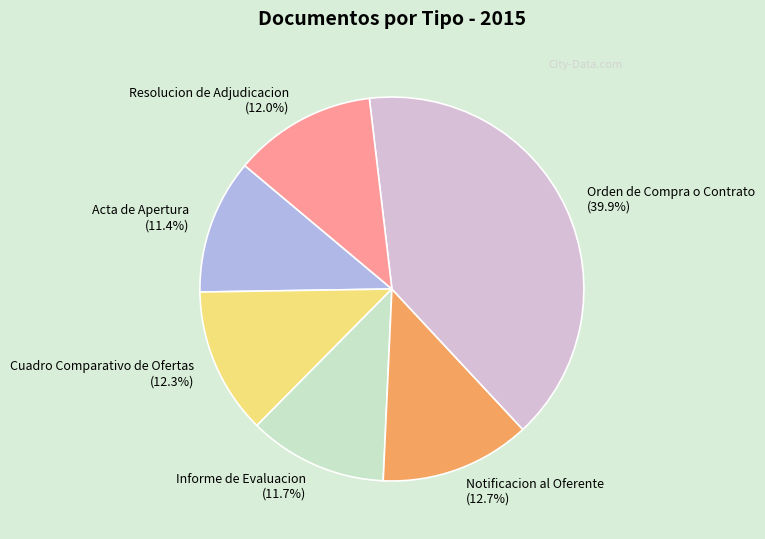

True or false: Resolucion de Adjudicacion accounts for 12% of the total.

True